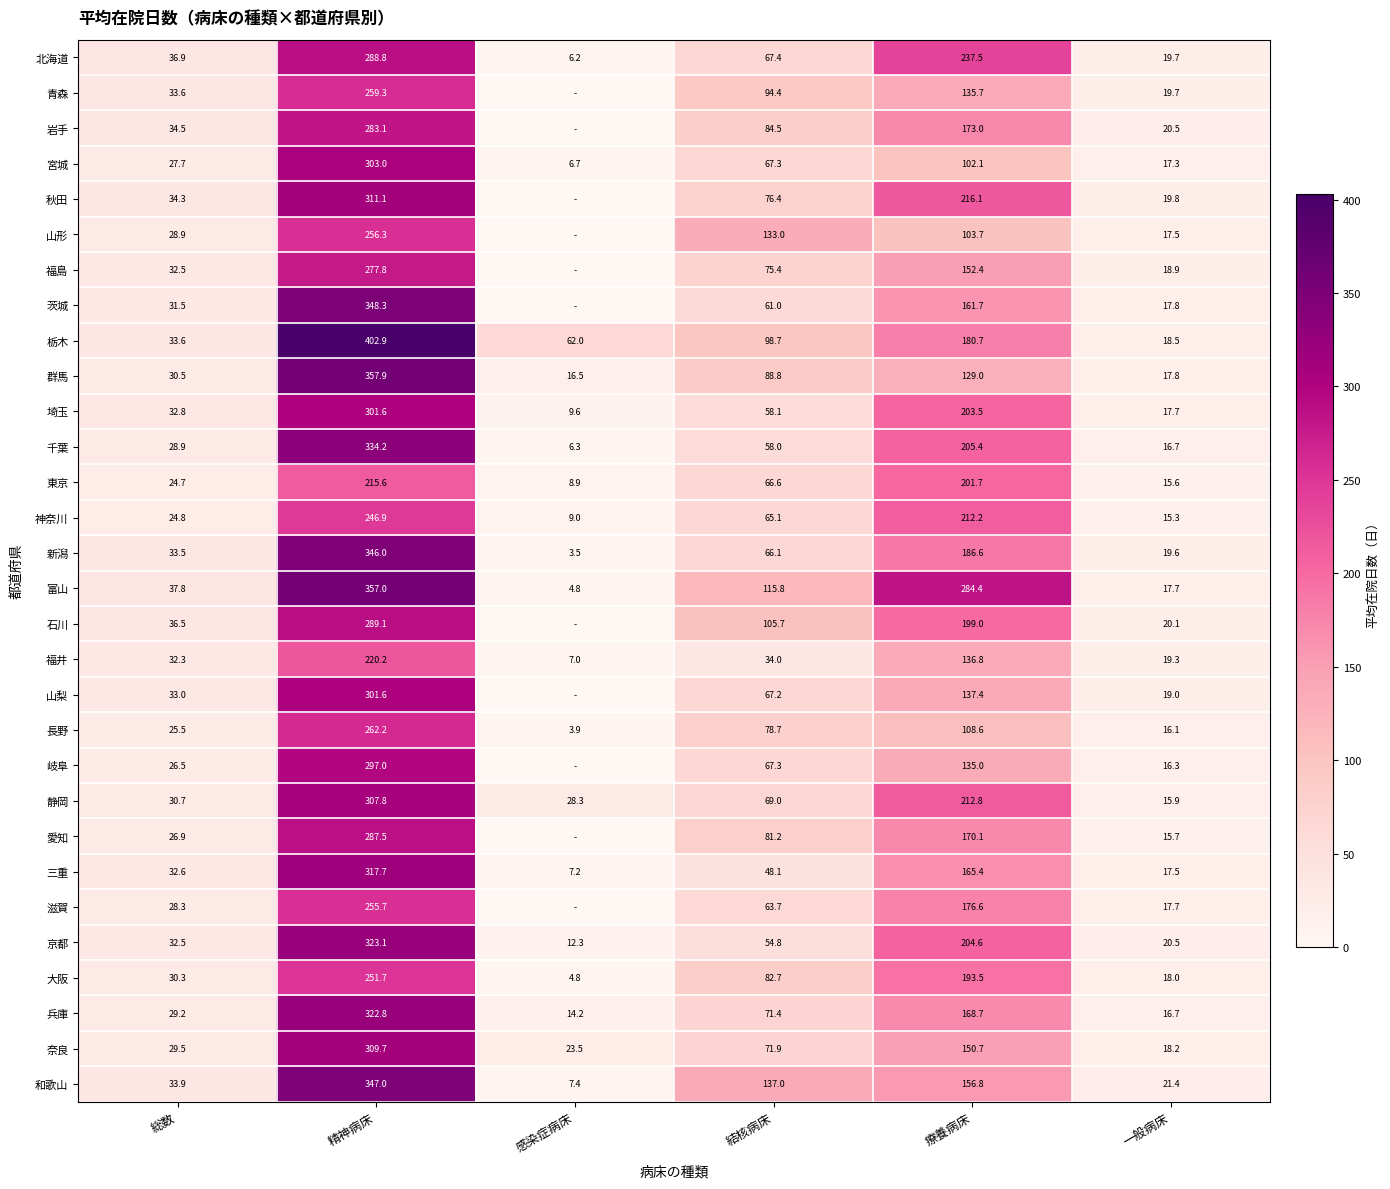

Where does the 新潟 series first go above 66?

精神病床